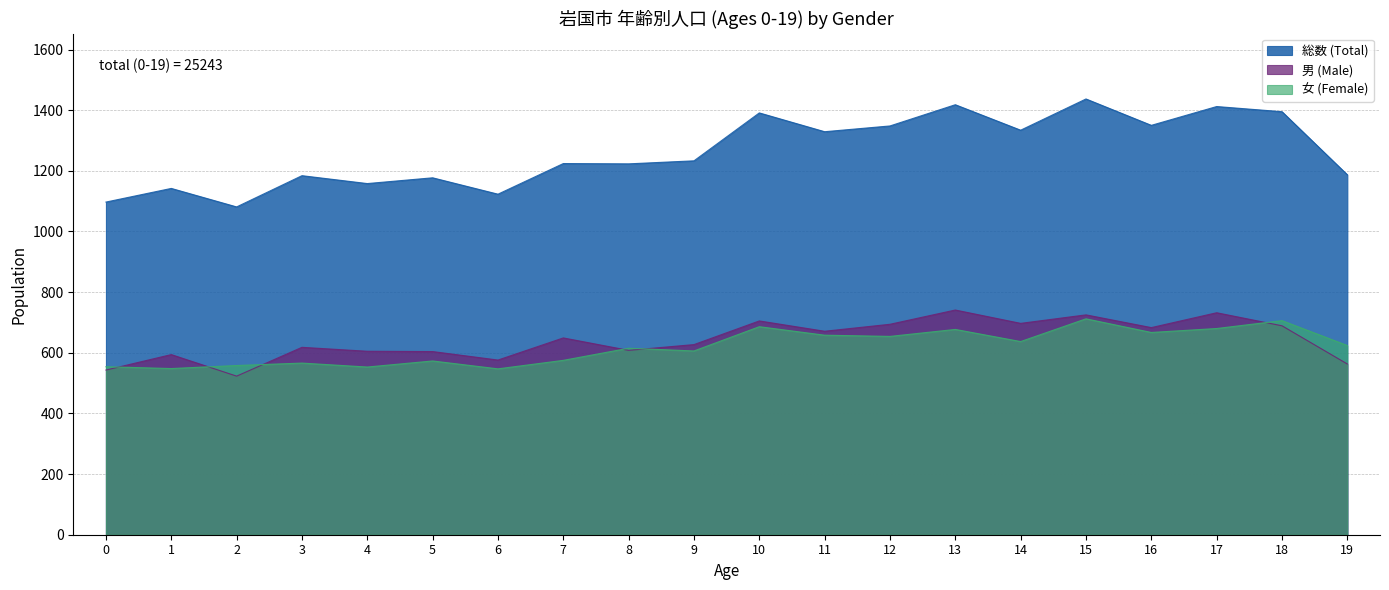

What is the value of the 女 (Female) point at the 1st from the left?

554